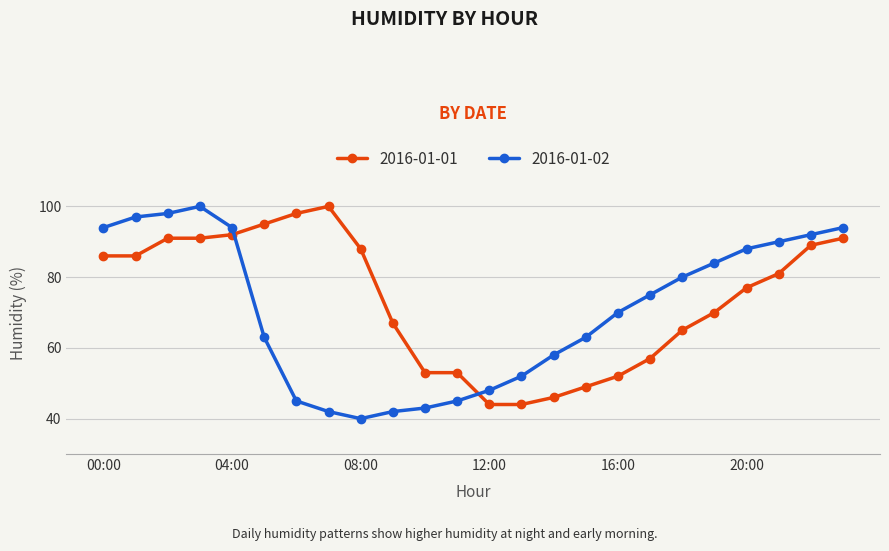

Which series has the largest range (max minus min)?

2016-01-02